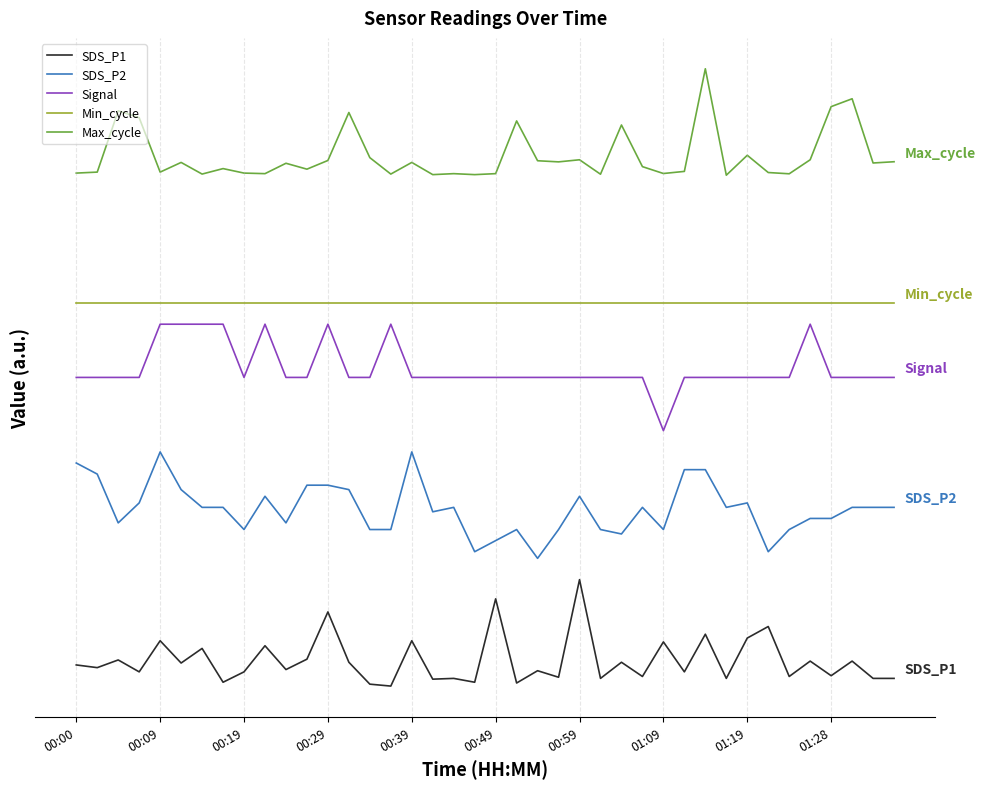

True or false: Max_cycle and Signal cross at least once.

False